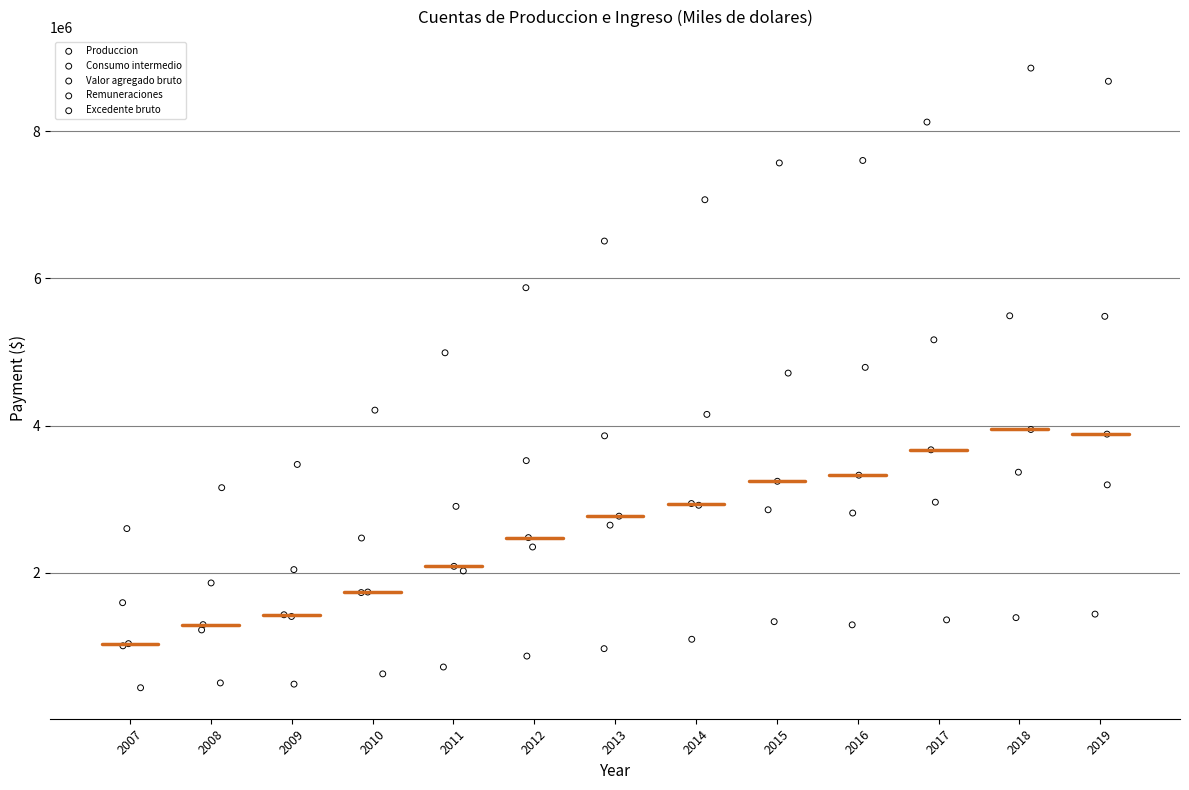

Which series has the largest Y range (max minus min)?

Produccion